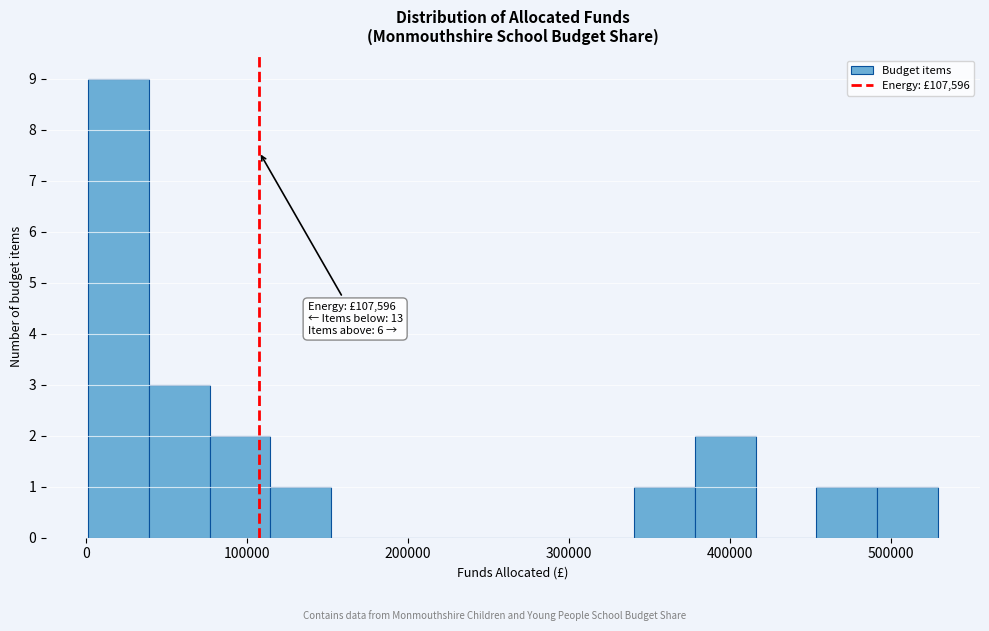

Read against the x-axis, roughly where is the centre of the tallest bar?

20000